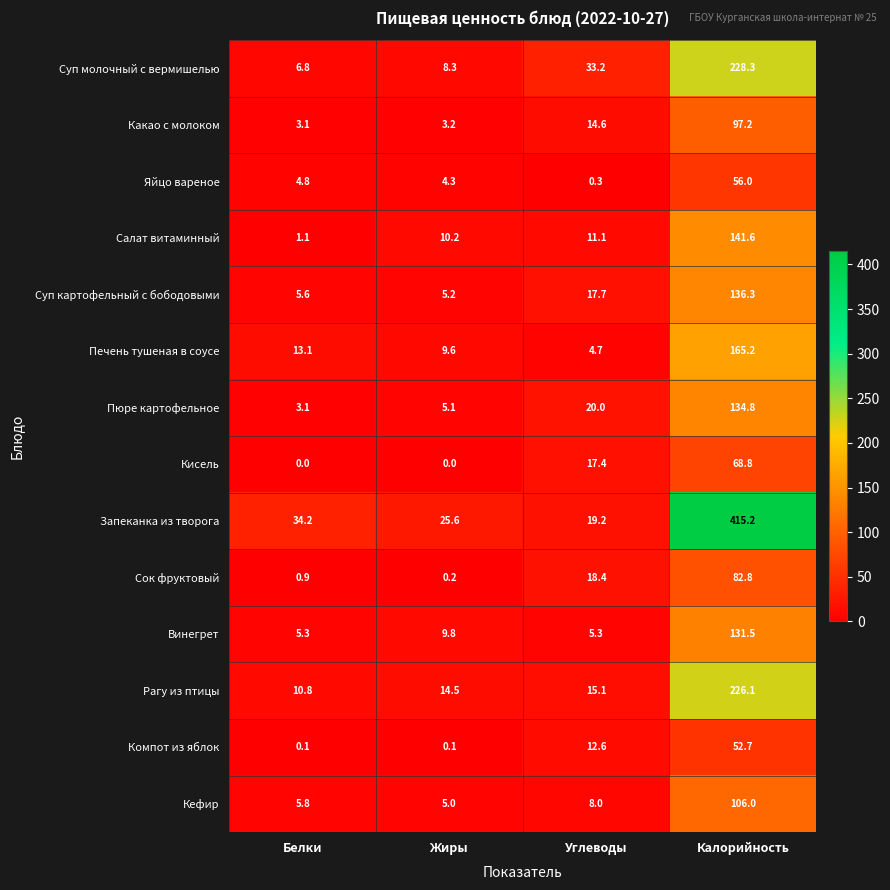

Which series has the widest spread of values?

Запеканка из творога